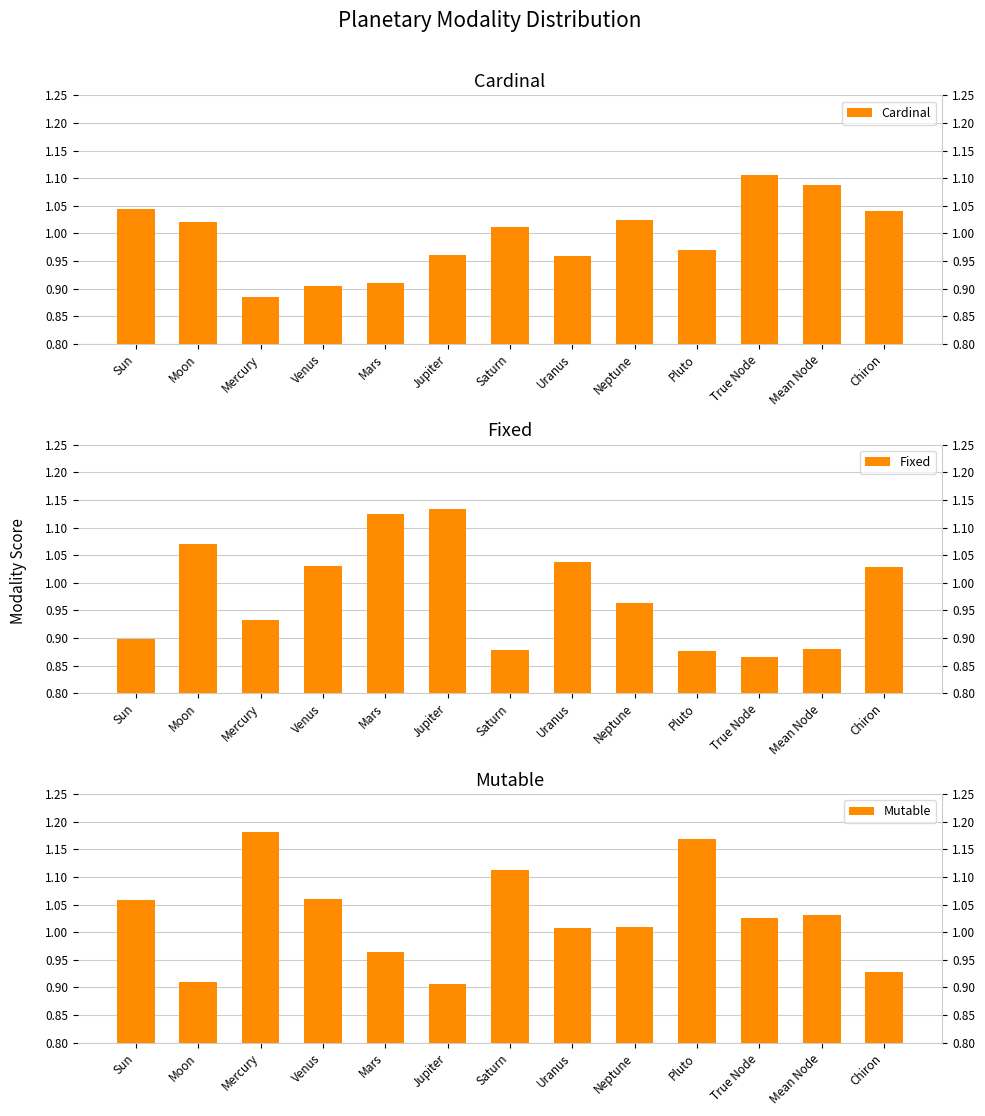

What are all the series names shown in the legend?

Cardinal, Fixed, Mutable